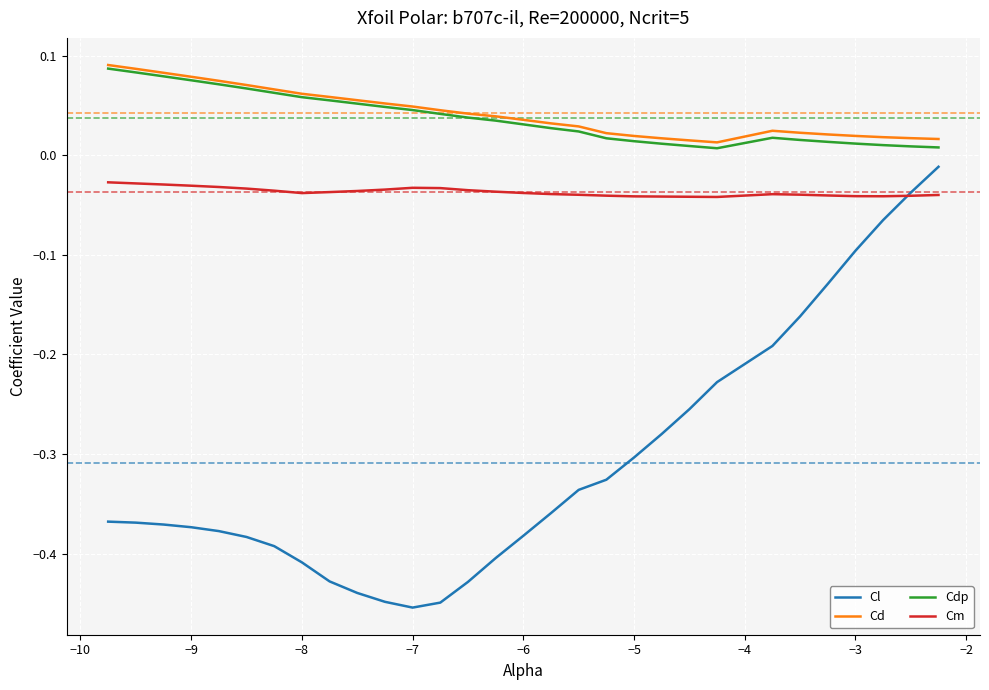

True or false: Cl and Cd intersect in this chart.

False